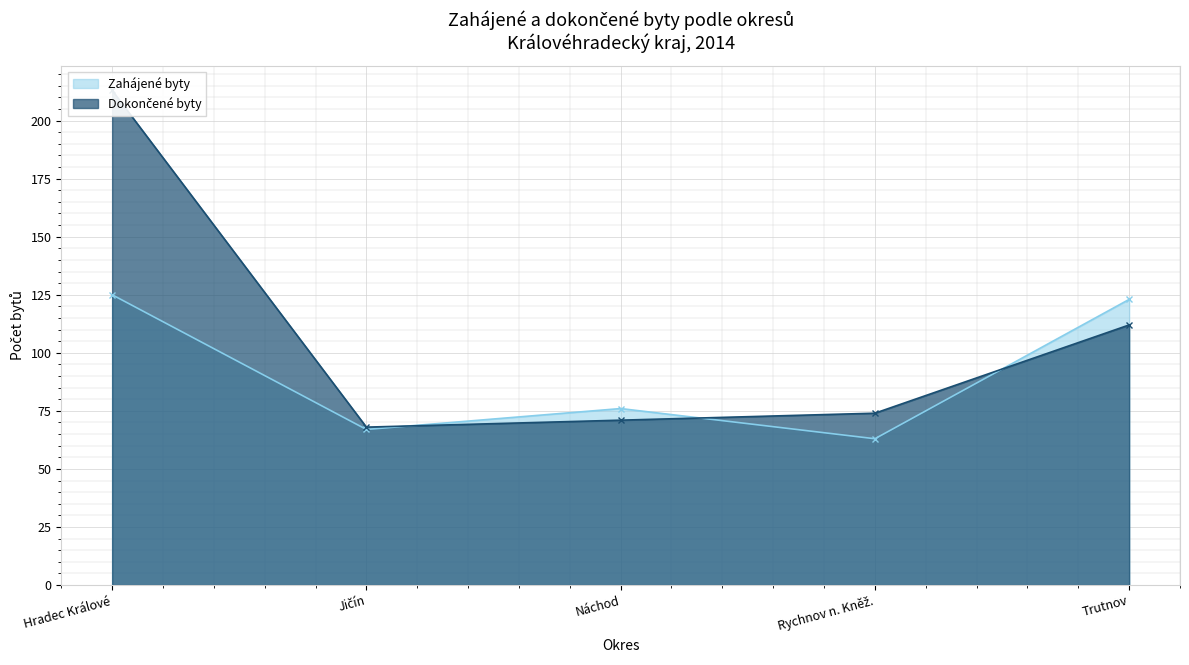

True or false: Dokončené byty has more than 0 interior local peaks.

False